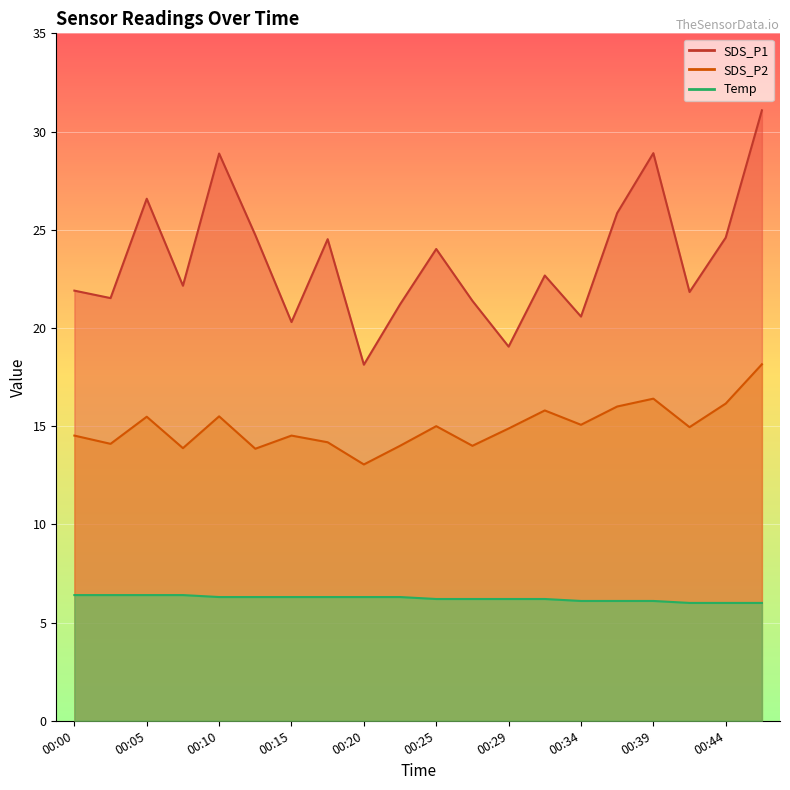

True or false: Temp and SDS_P1 intersect in this chart.

False